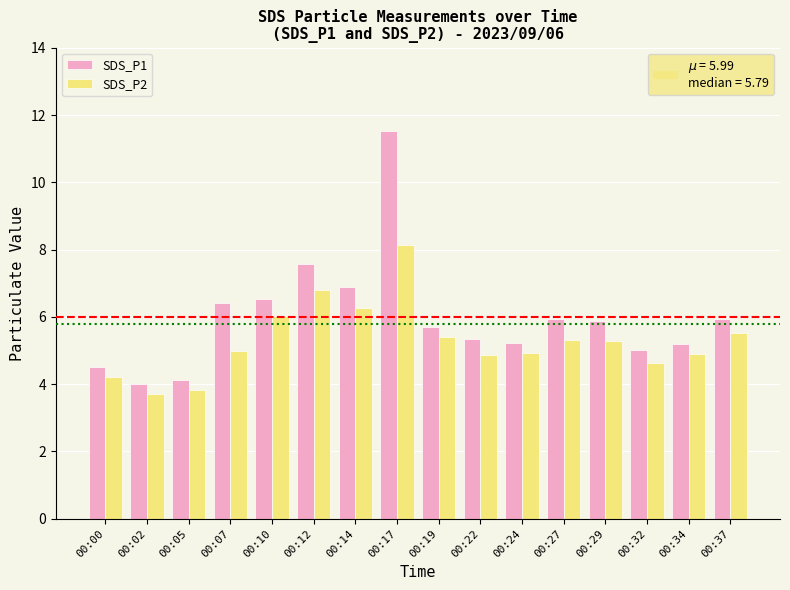

At which category is the sum across all series the highest?

00:17